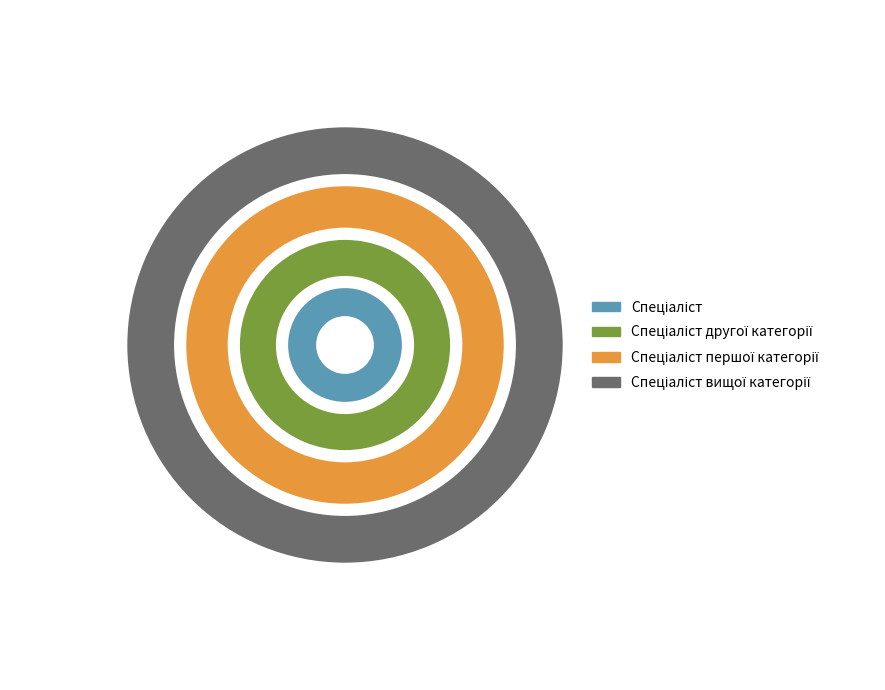

Rank the categories by value from lowest to highest.

Спеціаліст, Спеціаліст другої категорії, Спеціаліст першої категорії, Спеціаліст вищої категорії